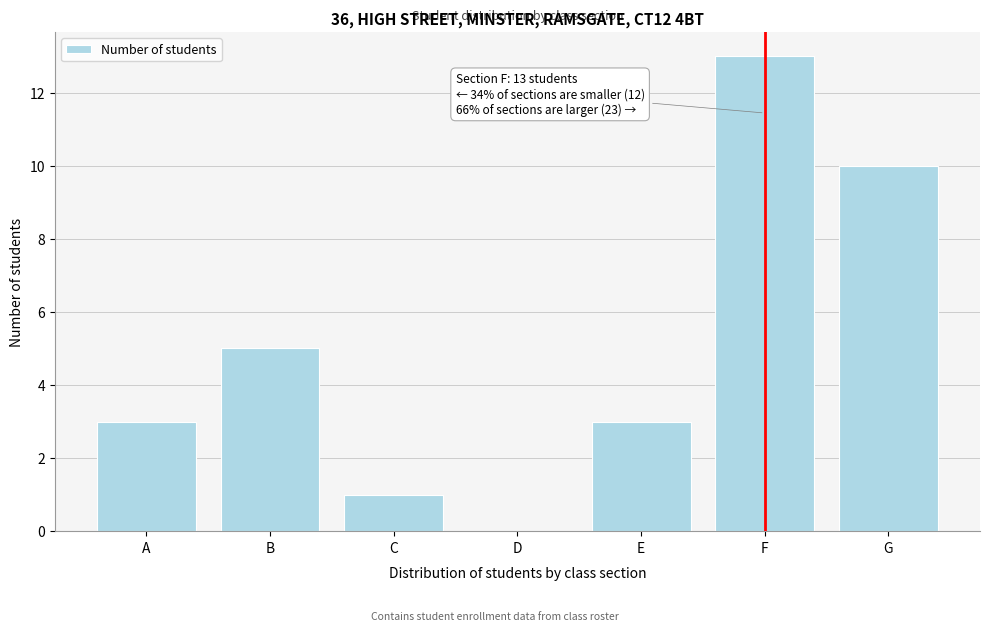

Reading right to left, what are all the values shown in this chart?

G=10	F=13	E=3	D=0	C=1	B=5	A=3